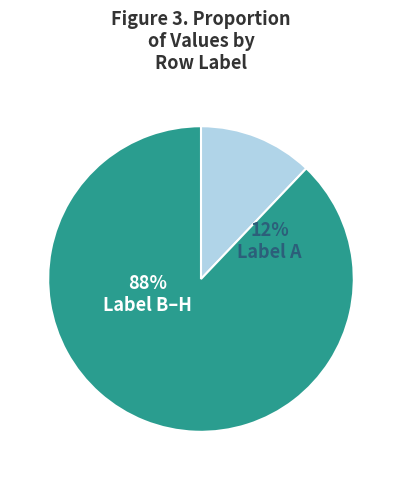

True or false: A accounts for 12% of the total.

True